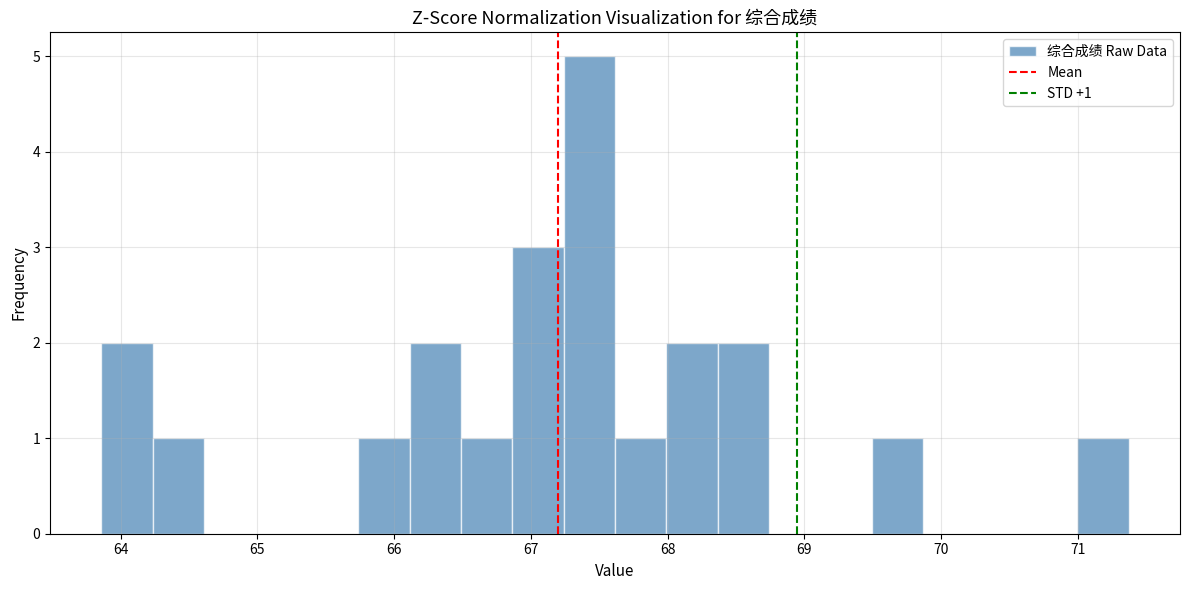

Around what value on the x-axis is the tallest bar? Give the approximate position of its centre, as read against the axis.

67.4